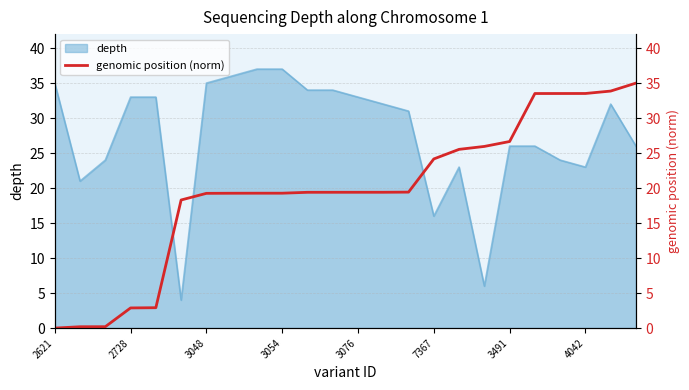

Which category has the lowest value across all series?

2621